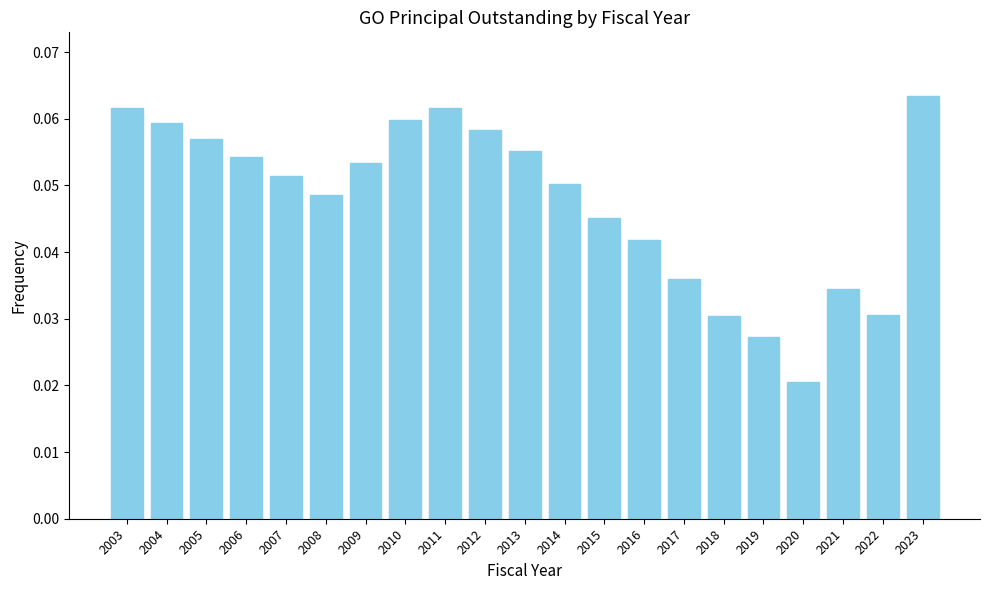

Which category has the lowest value across all series?

2020